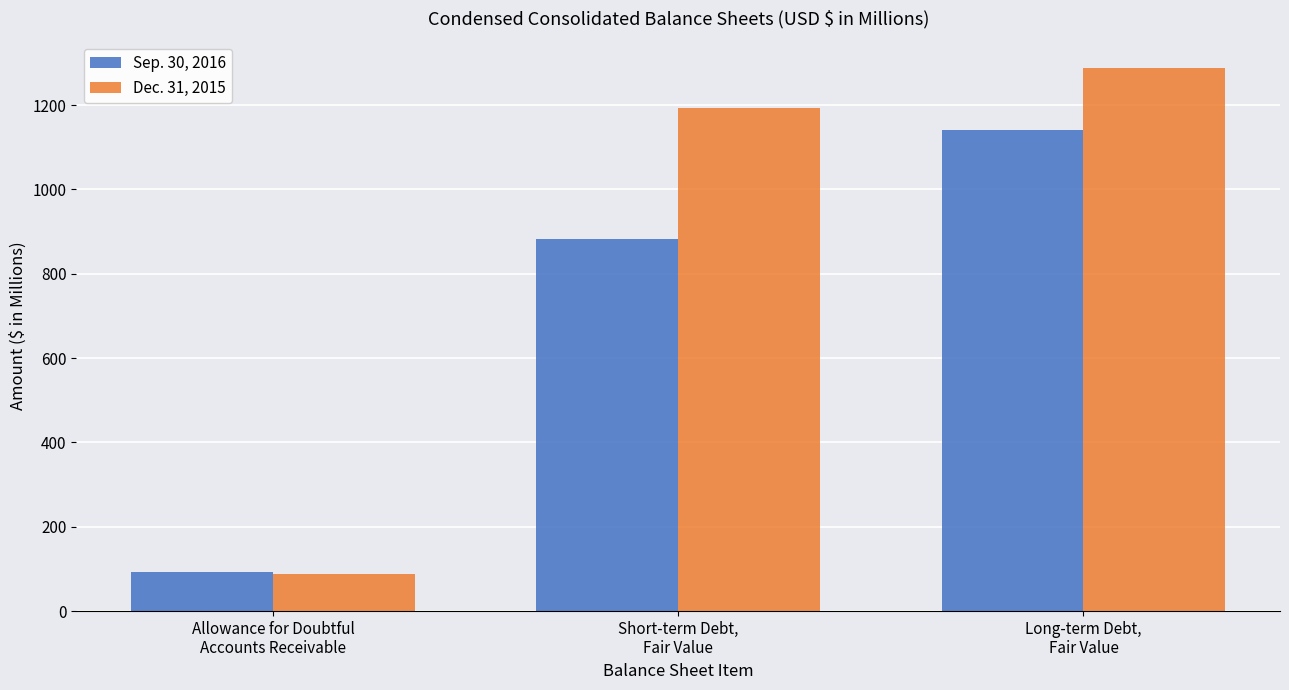

Which series has the largest total across all categories?

Dec. 31, 2015